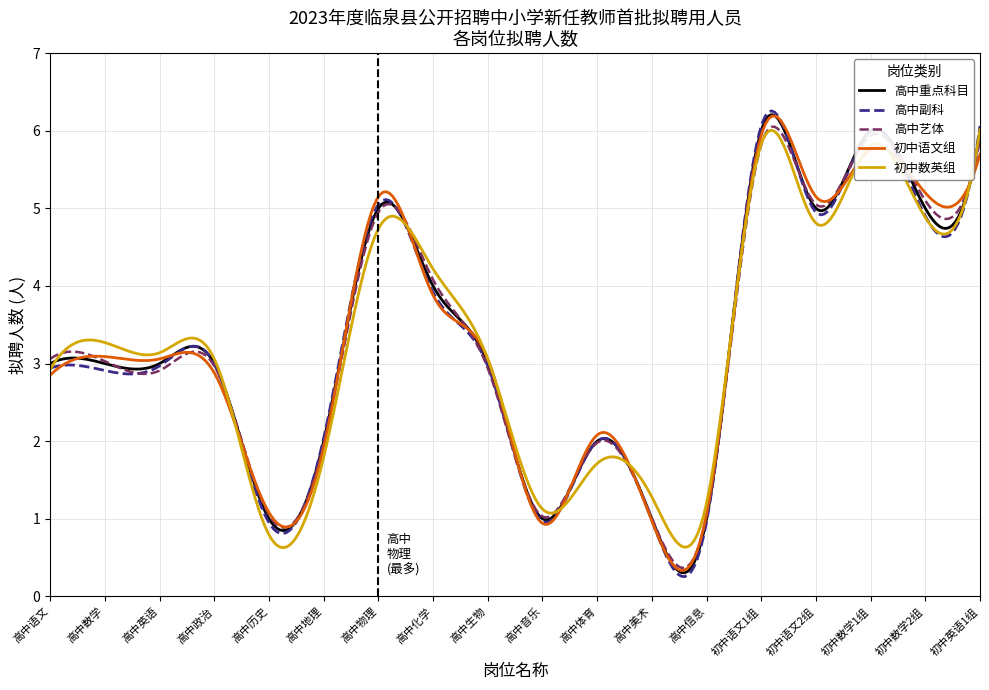

Which series has the largest range (max minus min)?

高中副科